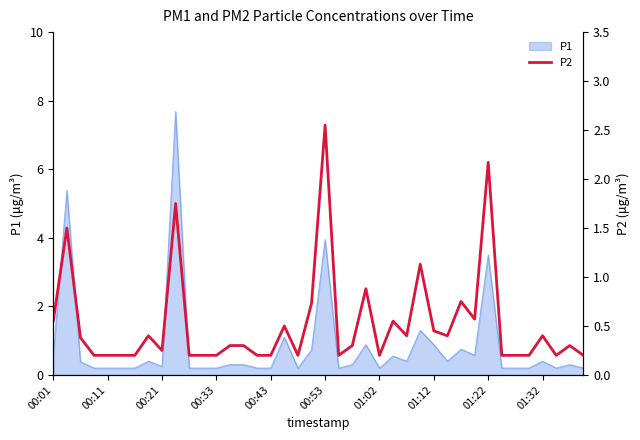

How many interior local valleys (lower than both neighbors) does the data have?

8